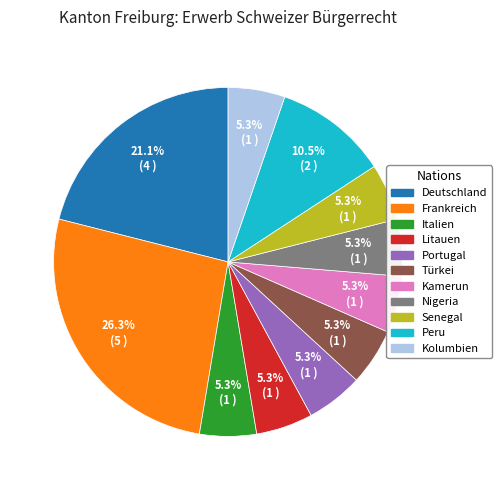

Do Senegal and Portugal together represent more than half of the pie?

No